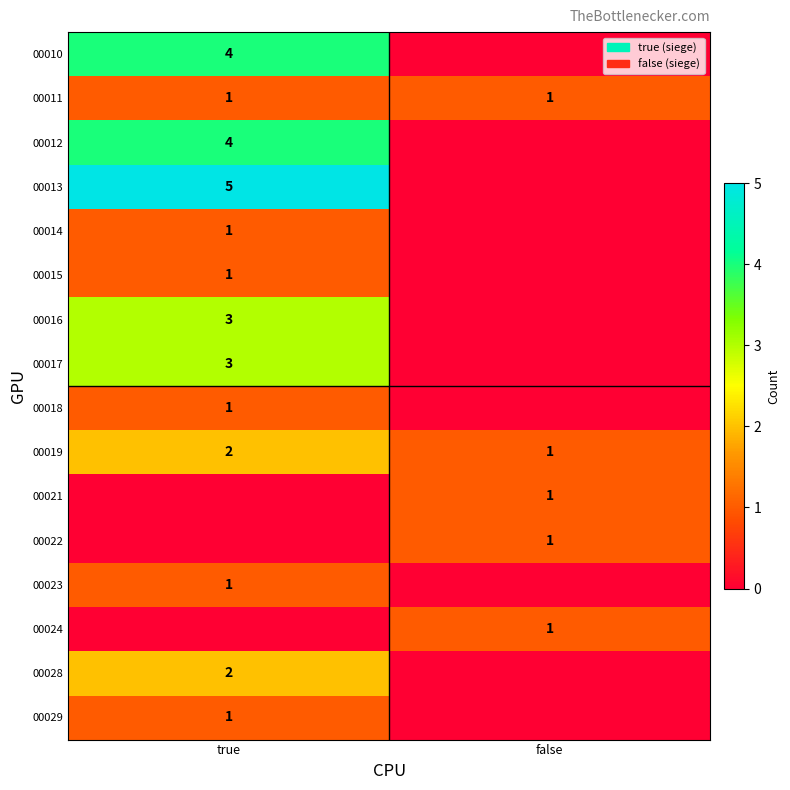

At which category is the sum across all series the highest?

true